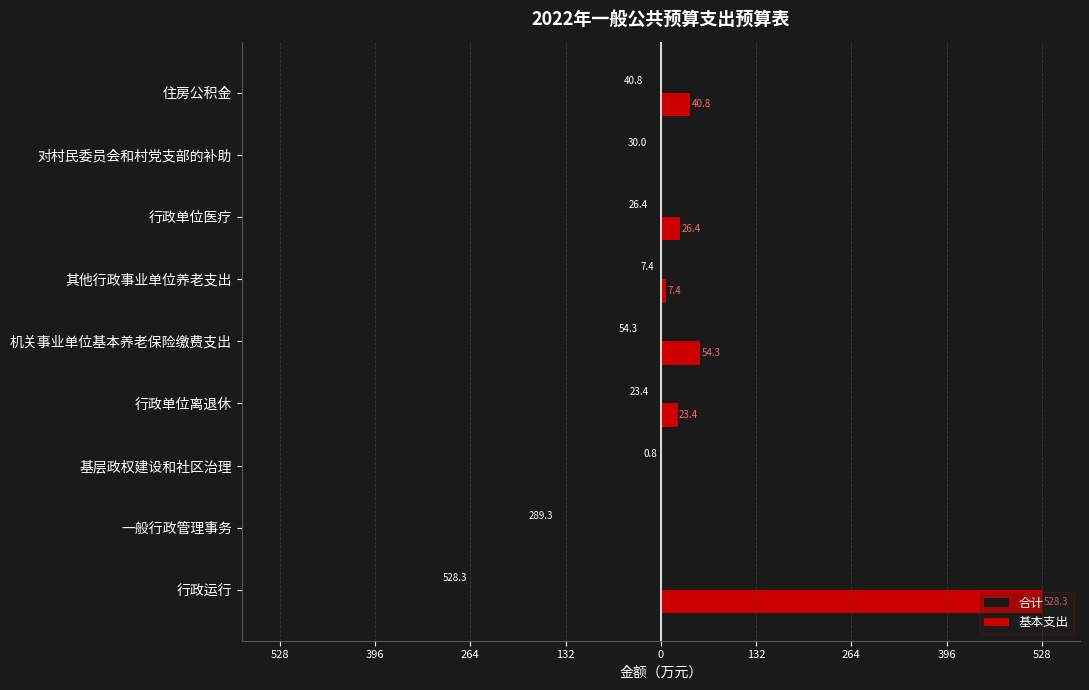

What are all the series names shown in the legend?

合计, 基本支出